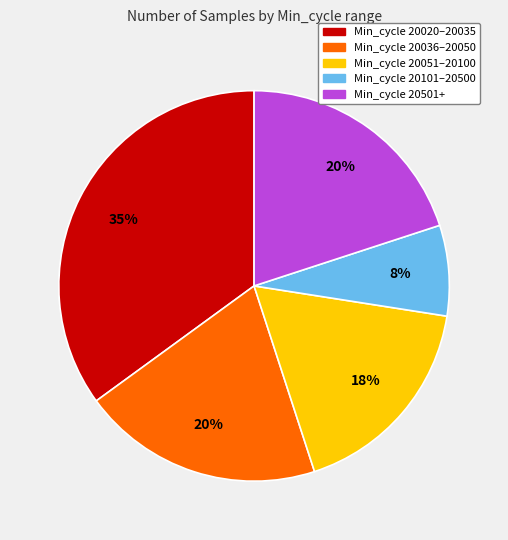

Is there a majority slice in this chart?

No